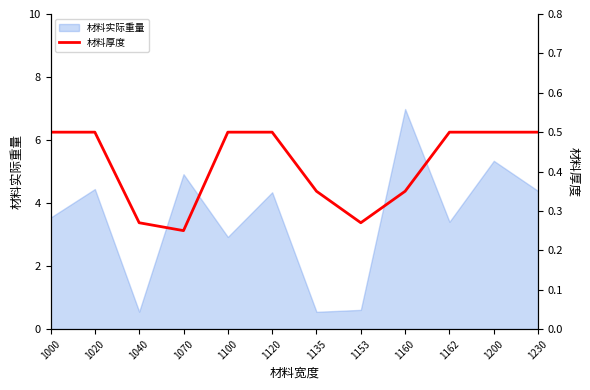

The chart shows a value of 0.2 at 1070. True or false?

True